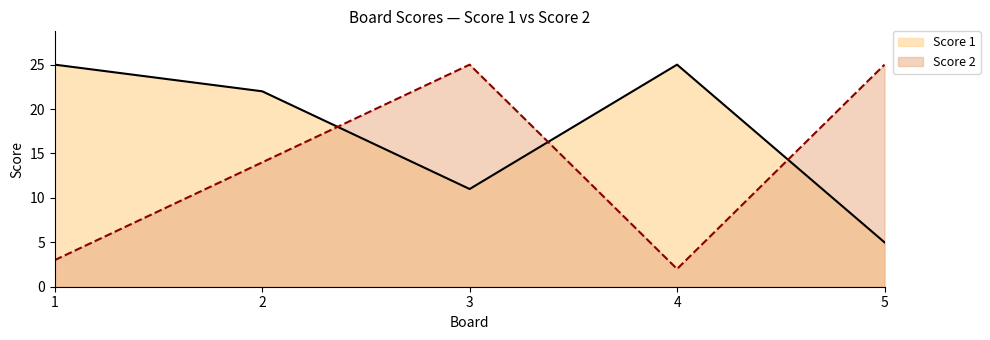

At which category is the sum across all series the highest?

2